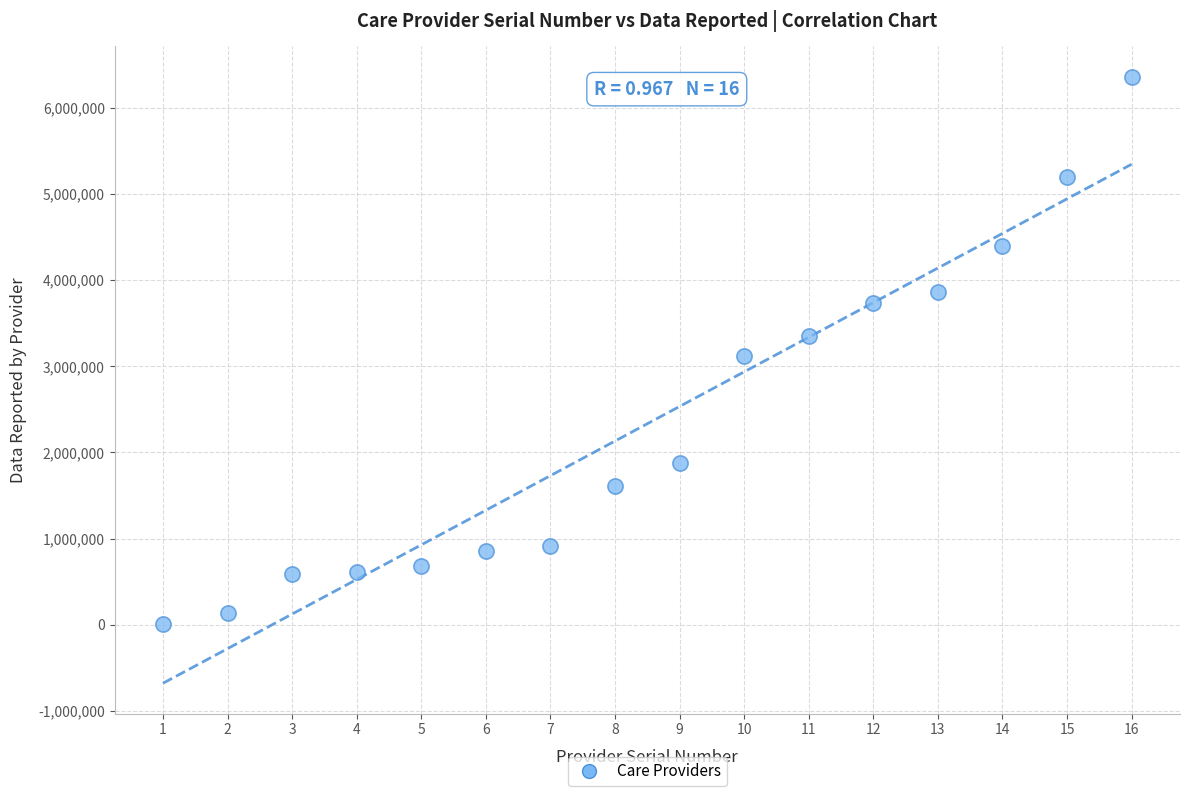

What is the range of X values (max minus min)?

15